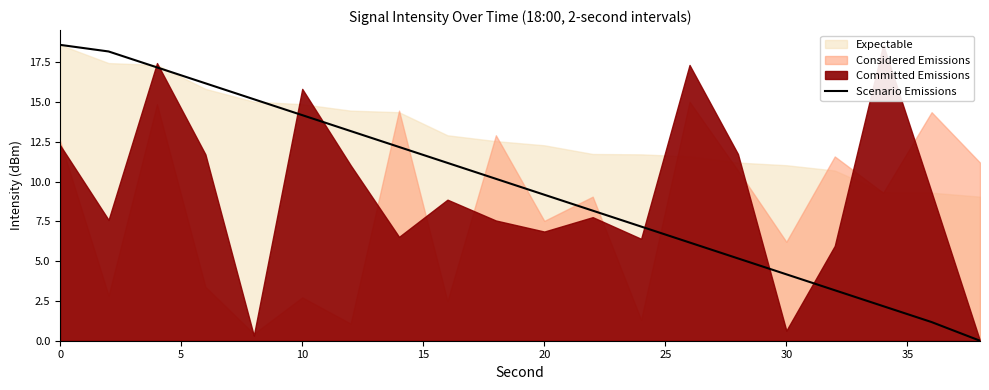

How many values exceed 10?

10